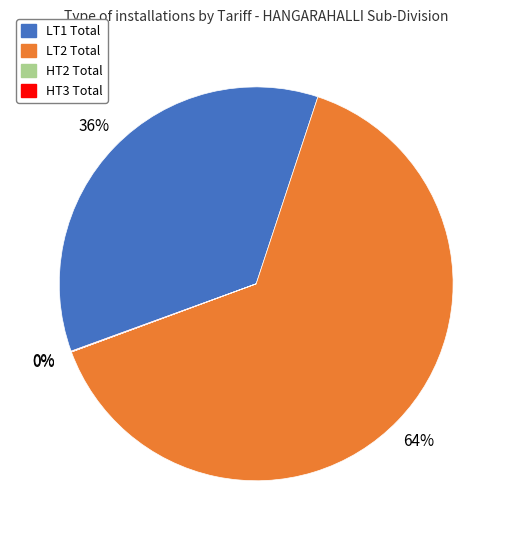

Is there a majority slice in this chart?

Yes